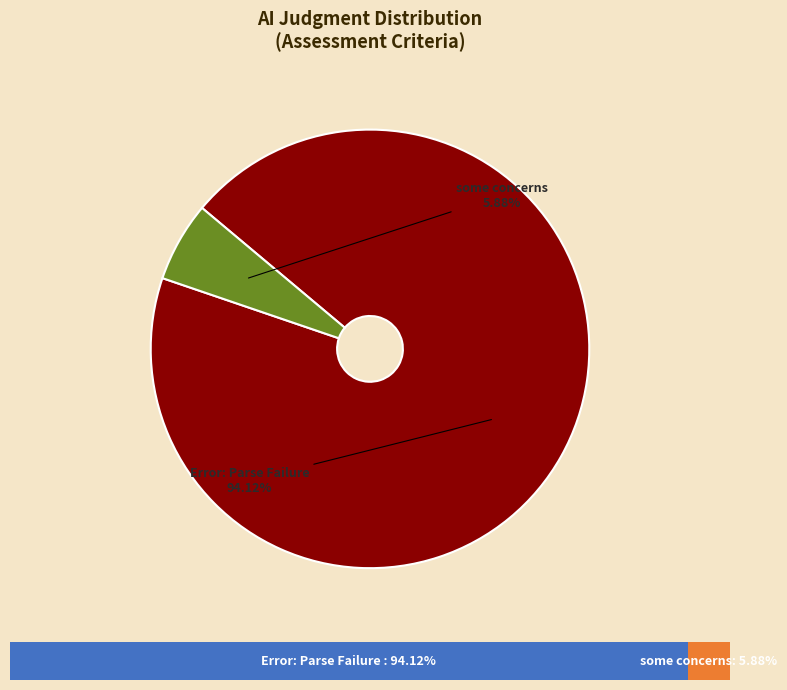

True or false: some concerns accounts for 17% of the total.

False